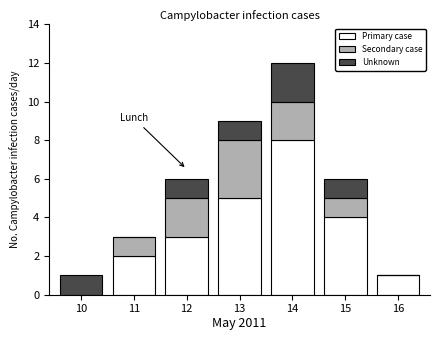

What is the total value across all series at 13?

9